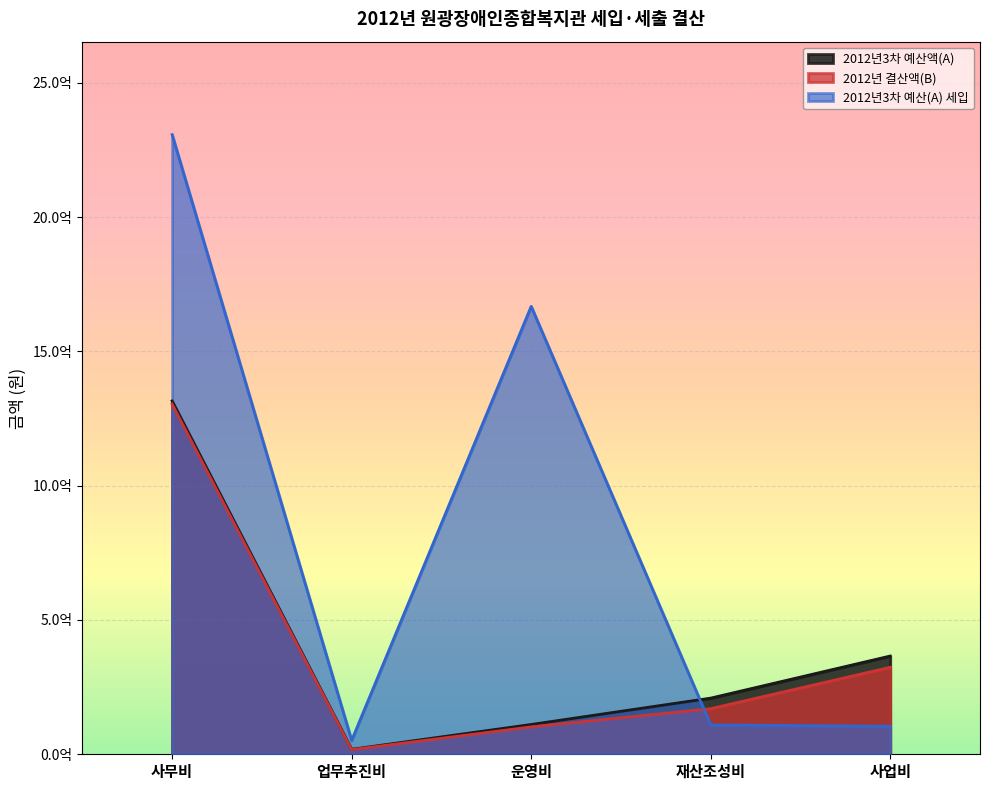

What is the label of the 4th point from the left?

재산조성비